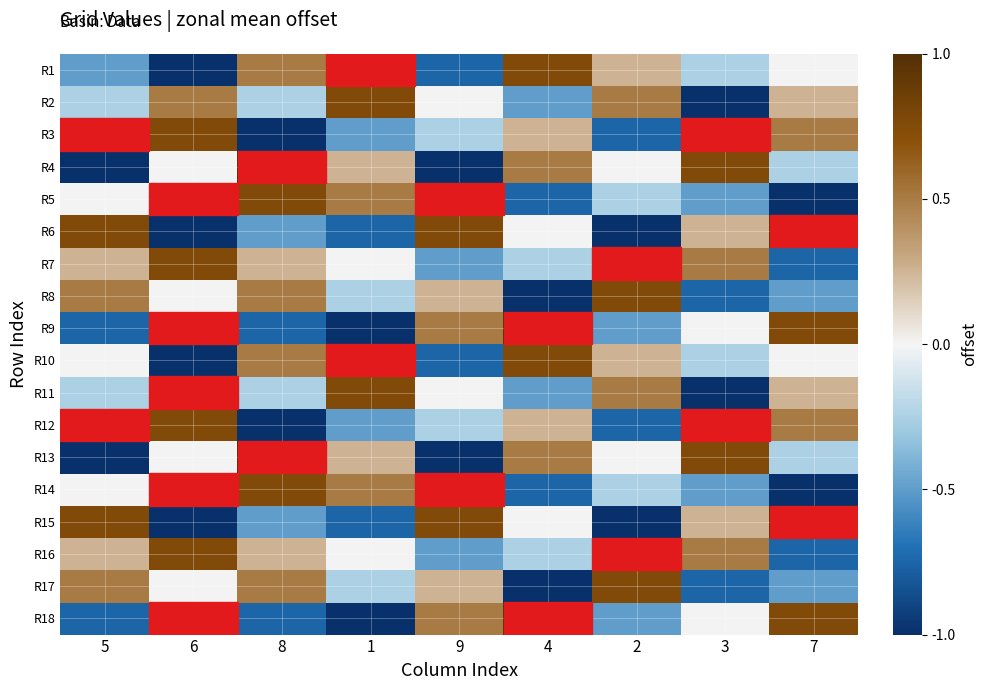

What is the minimum value shown in the chart?

-1.0